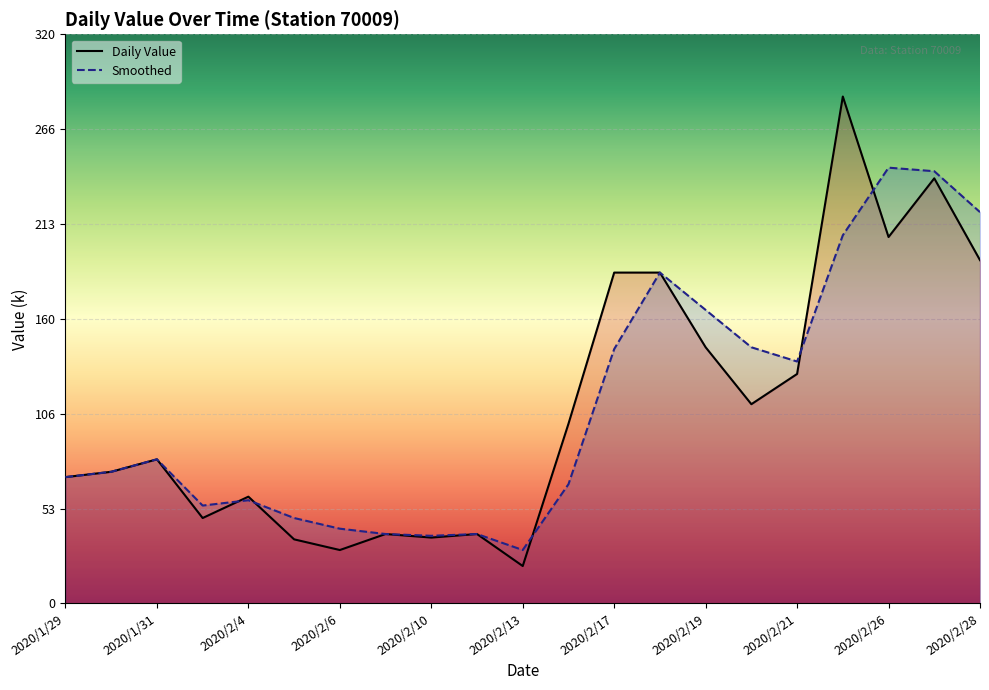

What is the label of the 20th point from the left?

2020/2/27